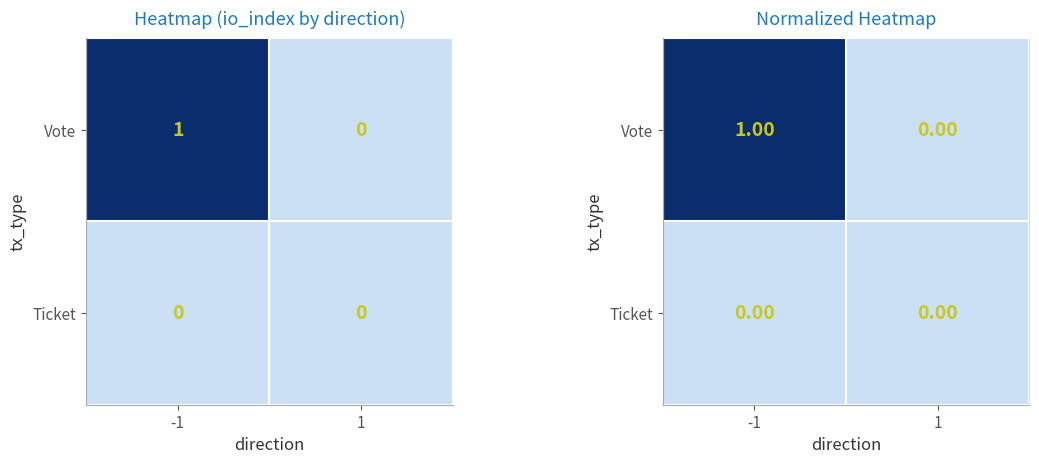

Which has a higher value, -1 or 1?

-1